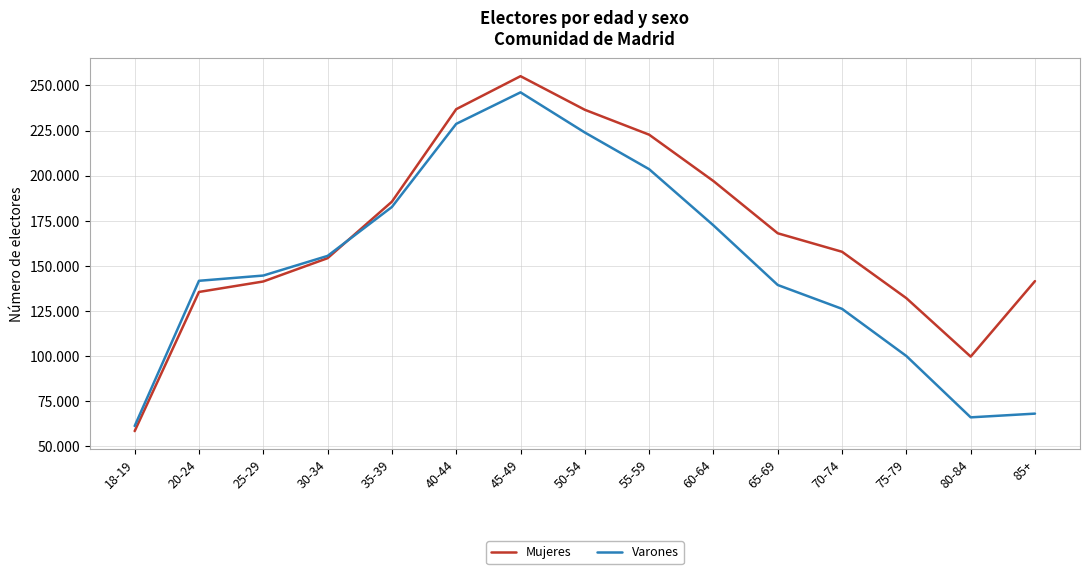

Reading left to right, transcribe all the data shown in this chart.

Mujeres: 18-19=58420	20-24=135550	25-29=141352	30-34=154272	35-39=185585	40-44=236852	45-49=255143	50-54=236520	55-59=222721	60-64=197013	65-69=168069	70-74=157817	75-79=132106	80-84=99718	85+=141557
Varones: 18-19=61242	20-24=141734	25-29=144641	30-34=155537	35-39=182647	40-44=228708	45-49=246180	50-54=223926	55-59=203593	60-64=172461	65-69=139407	70-74=126175	75-79=100041	80-84=66047	85+=68111